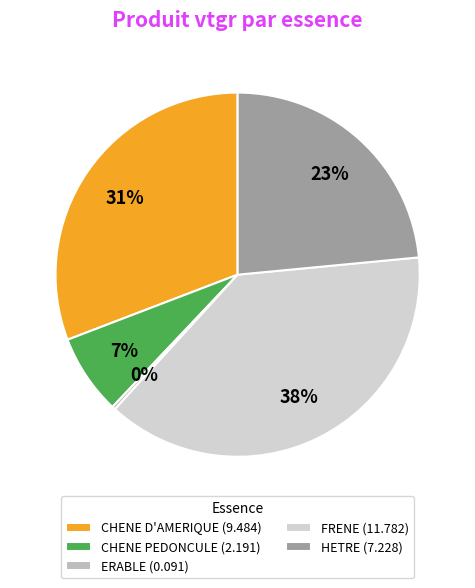

Is it true that HETRE is 23% of the pie?

True